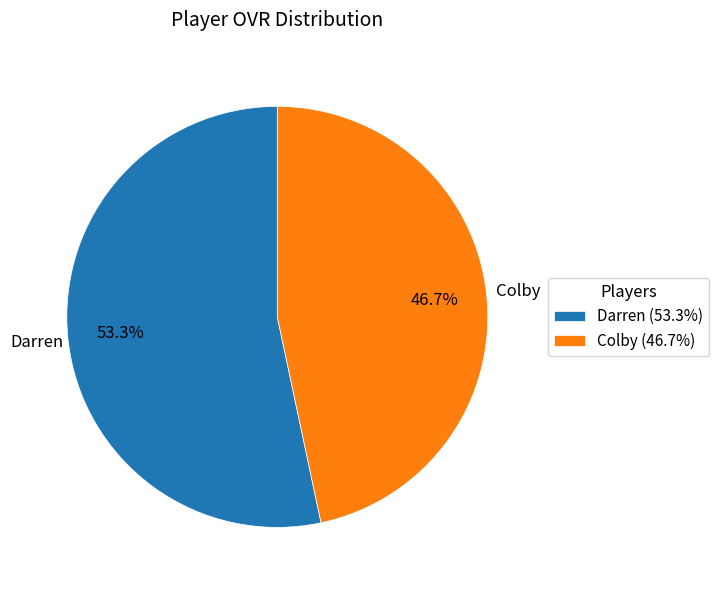

How many slices are in this pie chart?

2